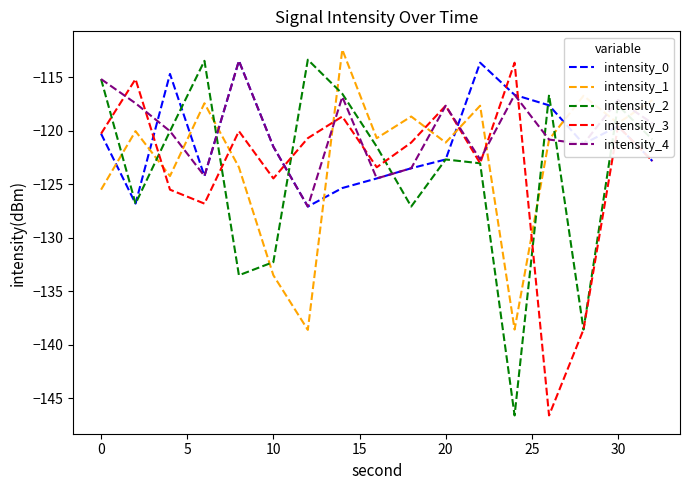

After their last crossing, which series has the higher values: intensity_2 or intensity_1?

intensity_1